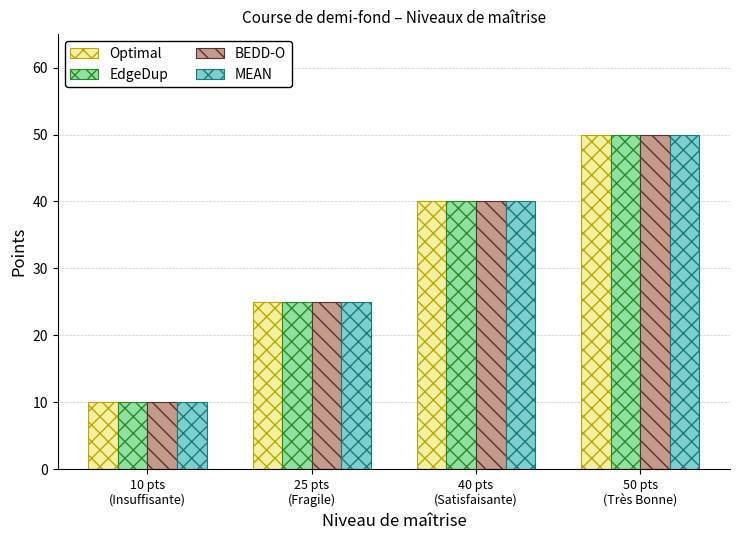

What is the value of the Optimal bar at the 1st from the left?

10